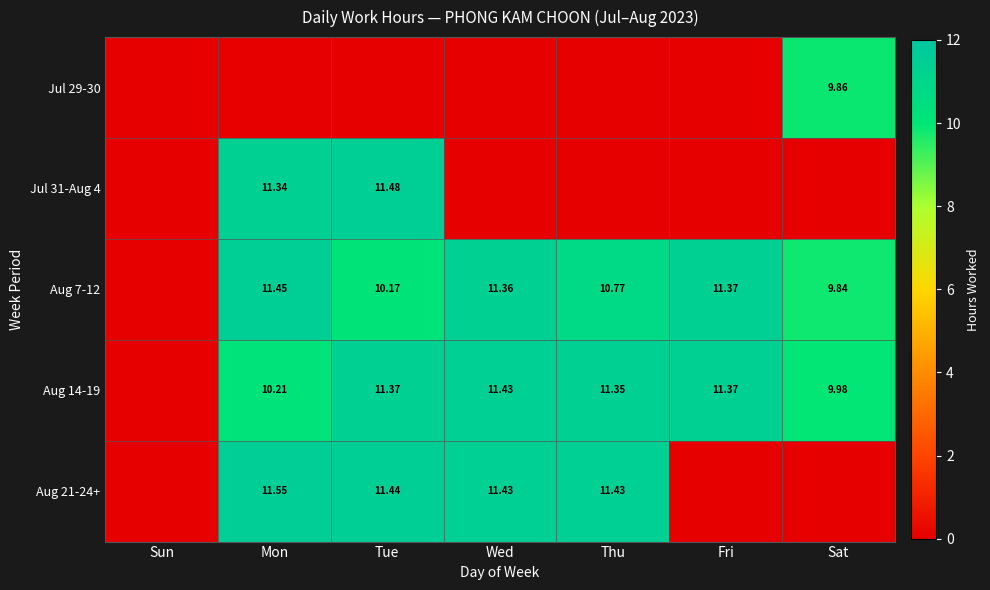

The Aug 14-19 series shows 2.8 at Fri. True or false?

False